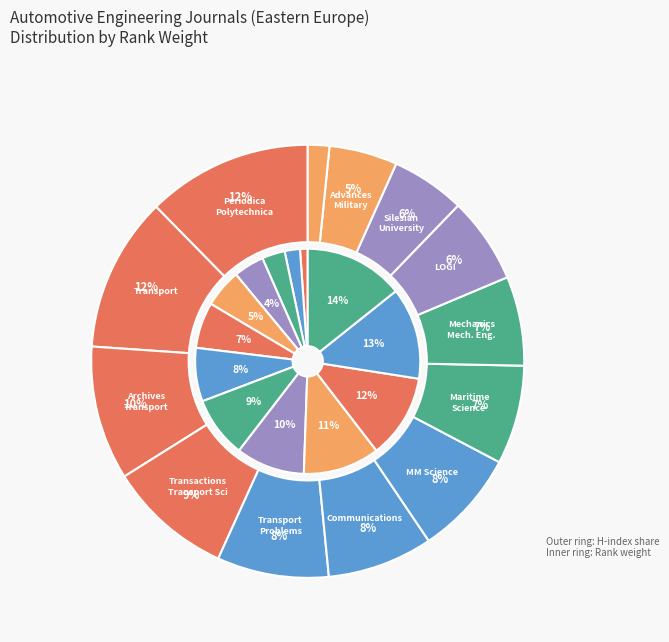

What percentage do Archives of Transport and MM Science Journal together represent?

11.0%